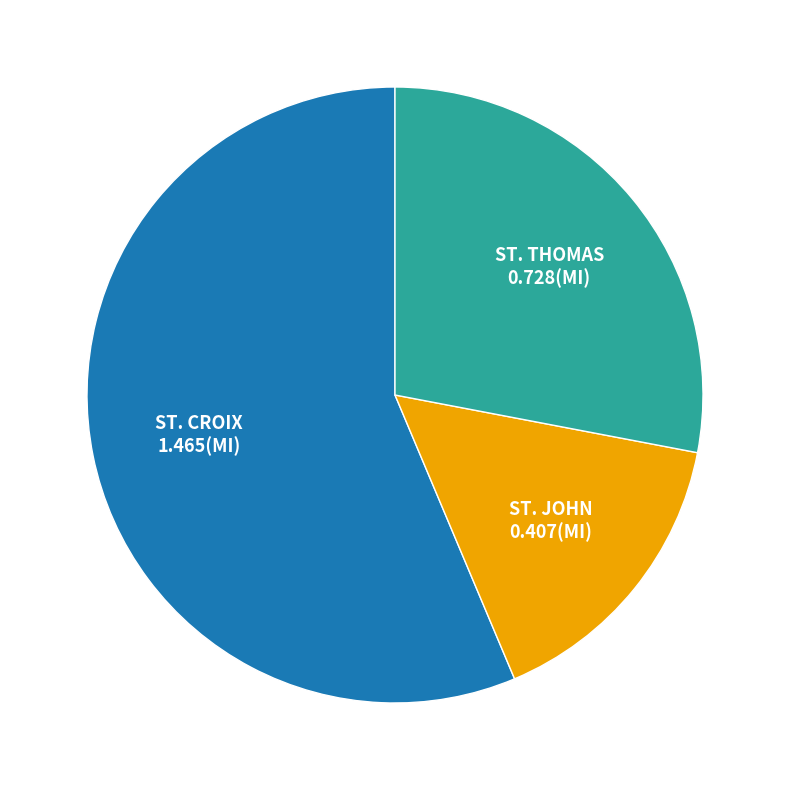

Does any single category account for the majority?

Yes